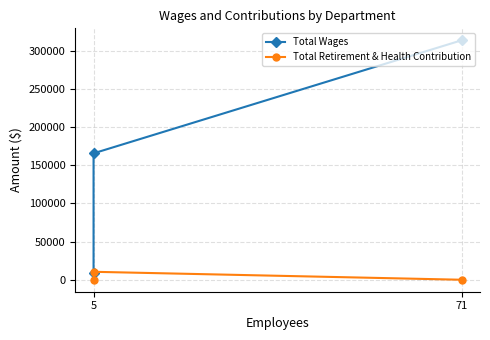

Which series has the widest spread of values?

Total Wages